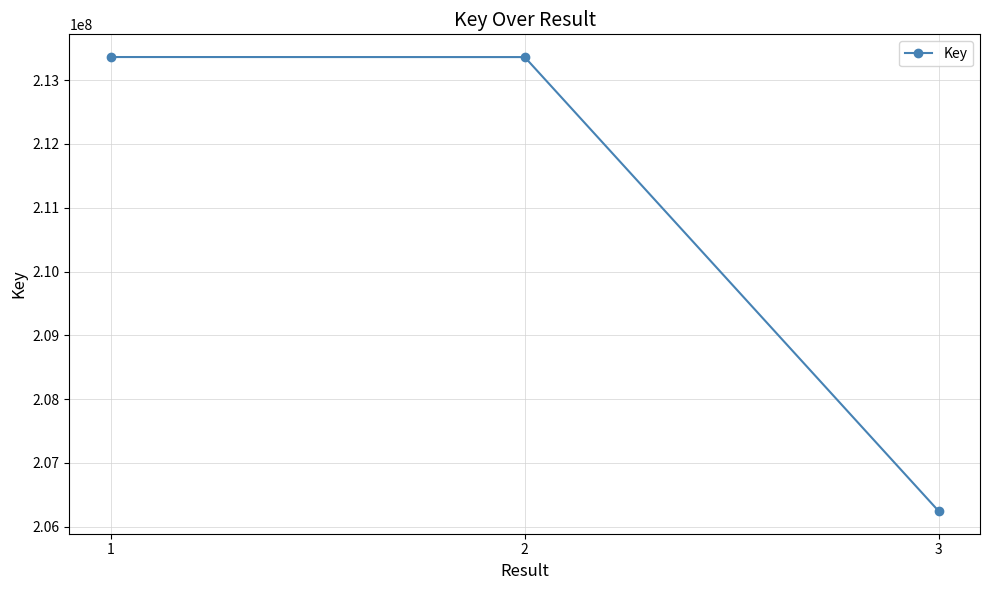

How many categories are shown in the chart?

3